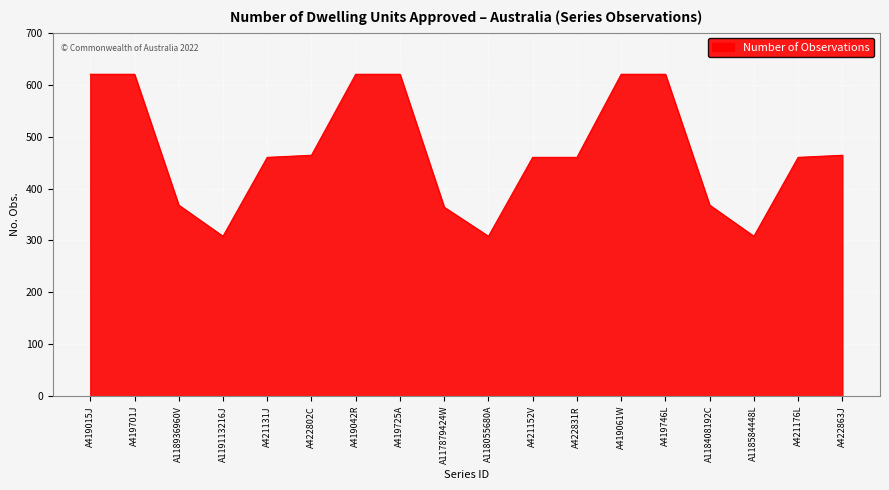

What position from the left is A419746L?

14